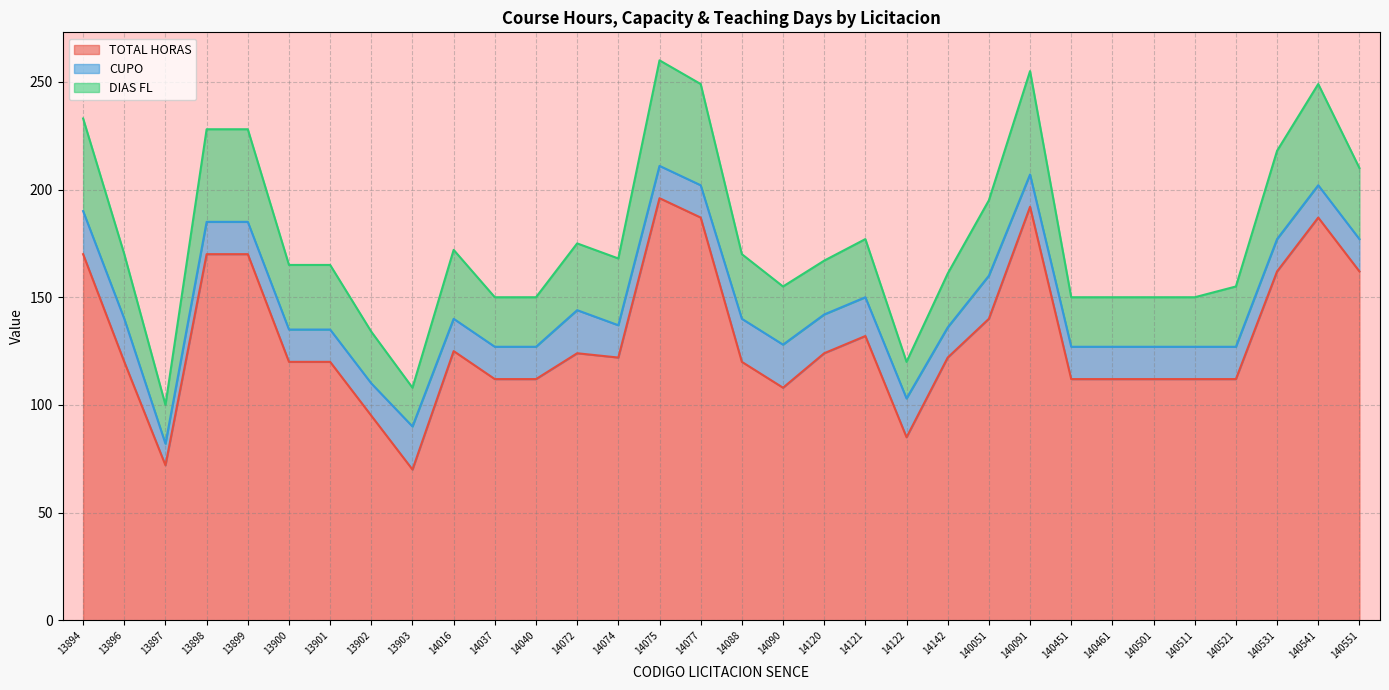

True or false: TOTAL HORAS and DIAS FL cross at least once.

False